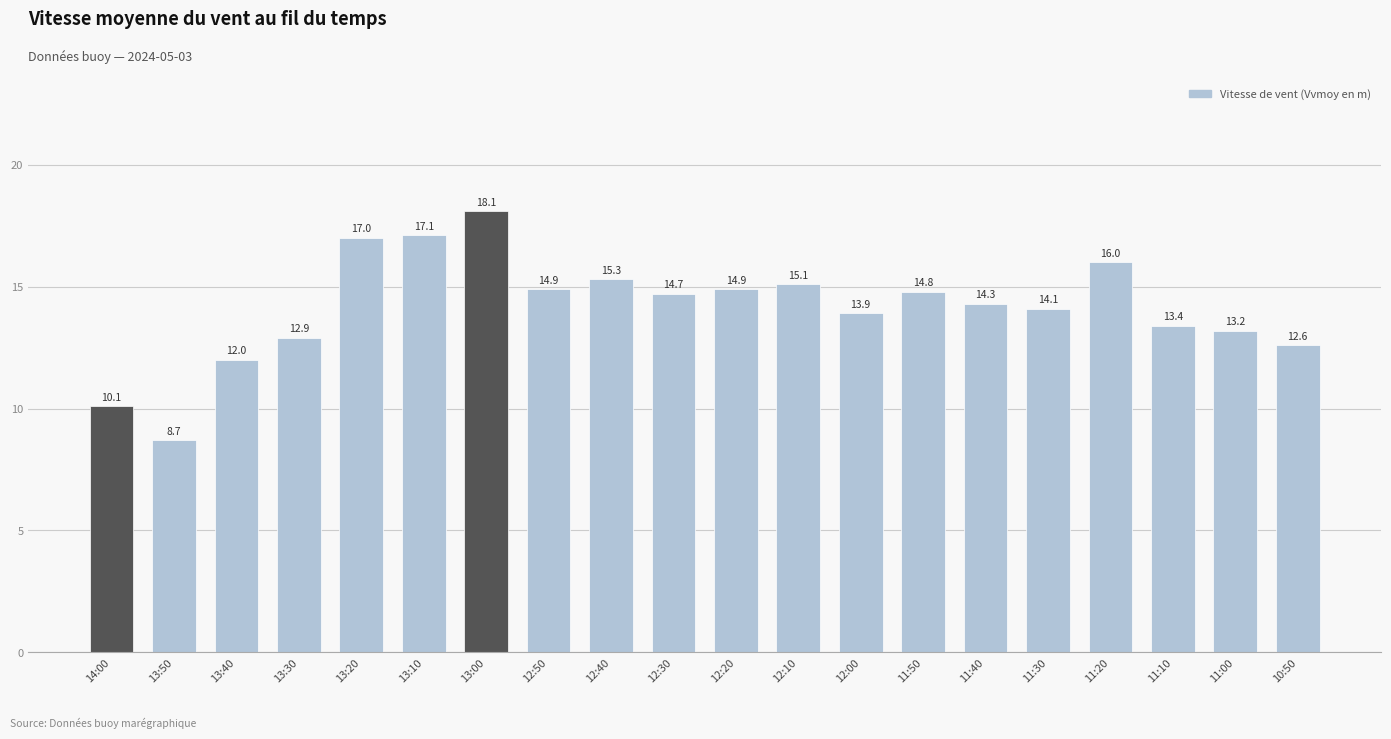

What is the minimum value shown in the chart?

8.7